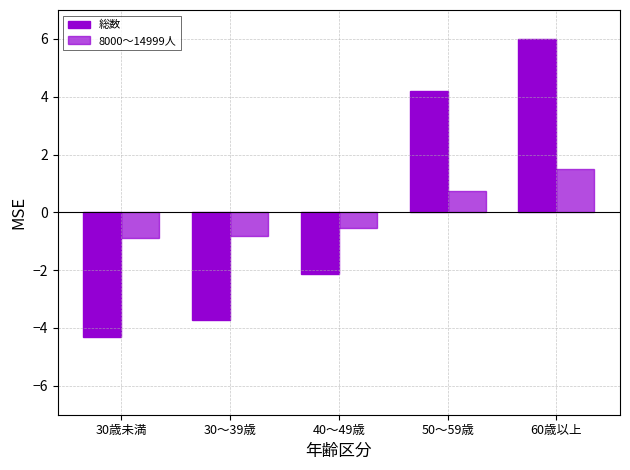

Which series has the largest total across all categories?

総数